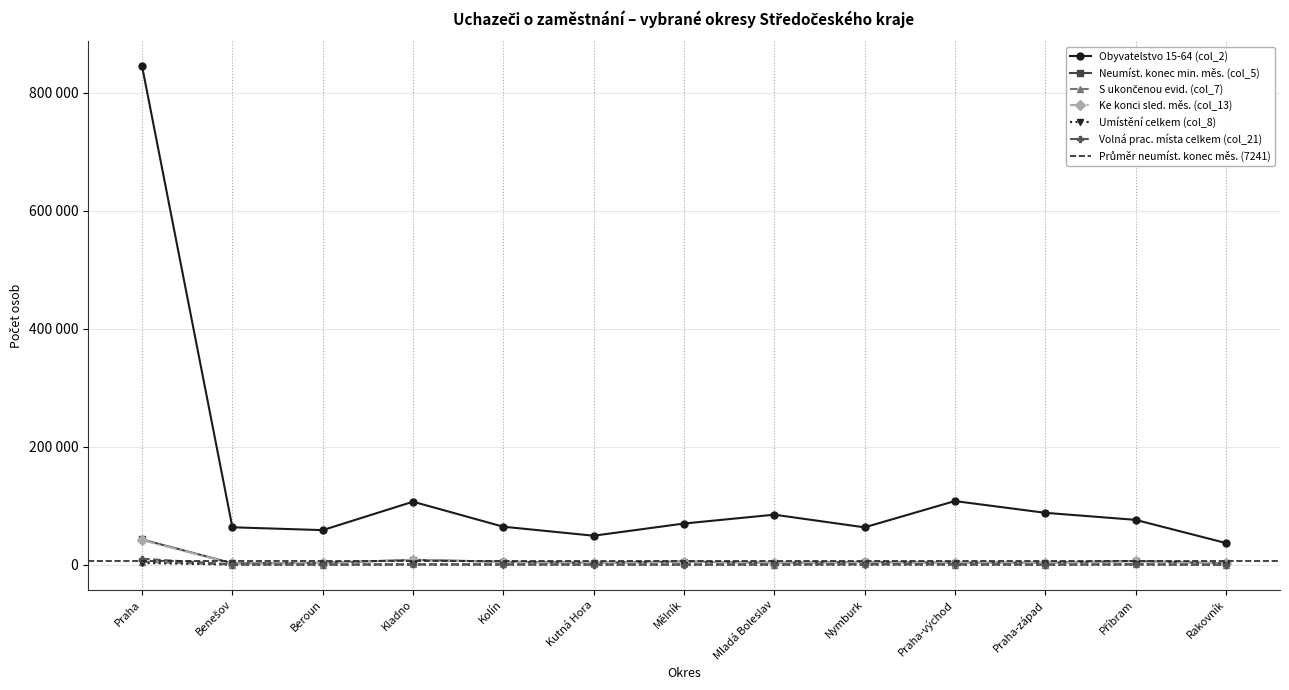

What position from the right is Praha-západ?

3